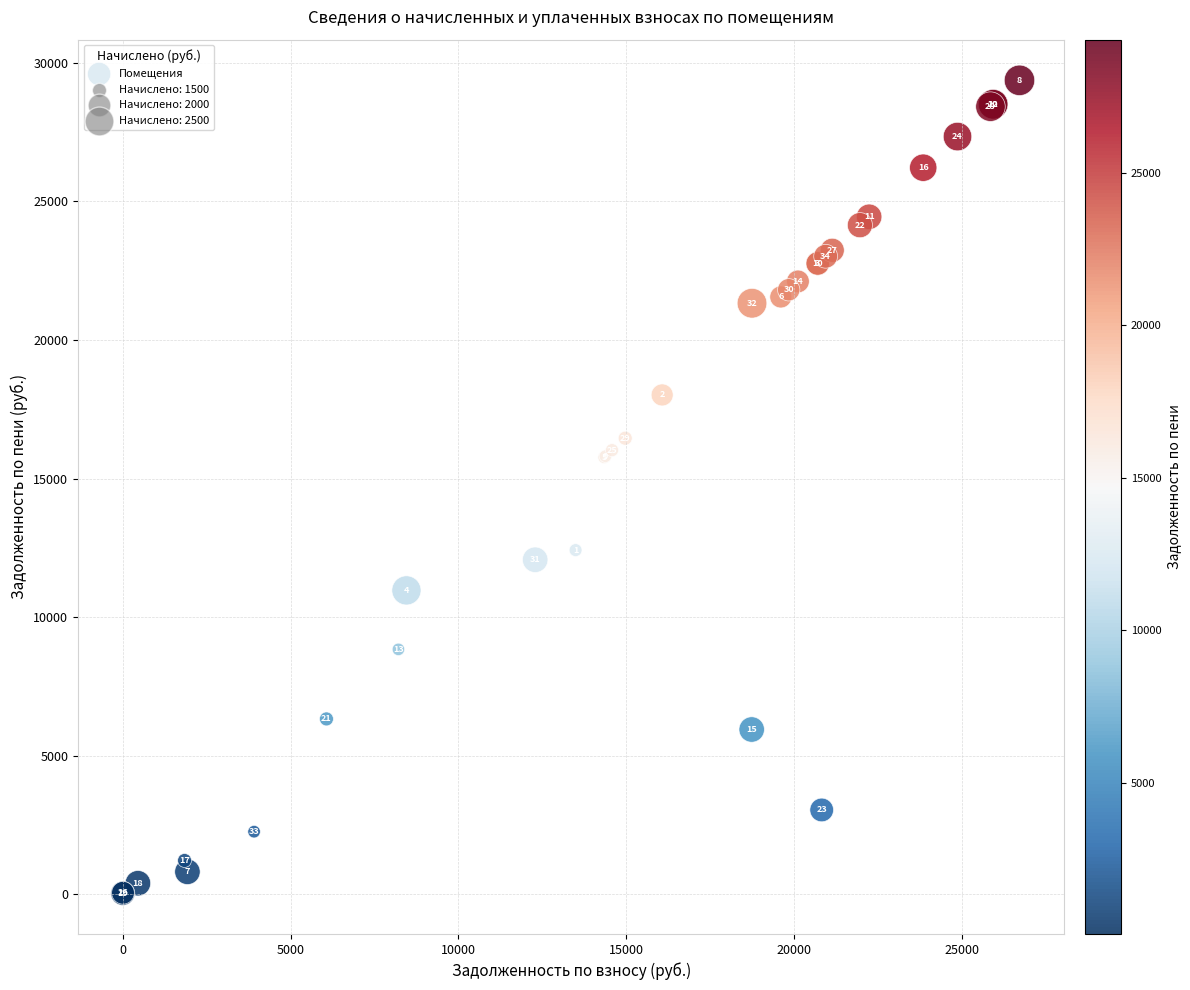

What Y value in the scatter plot is closest to 14700?

15763.7